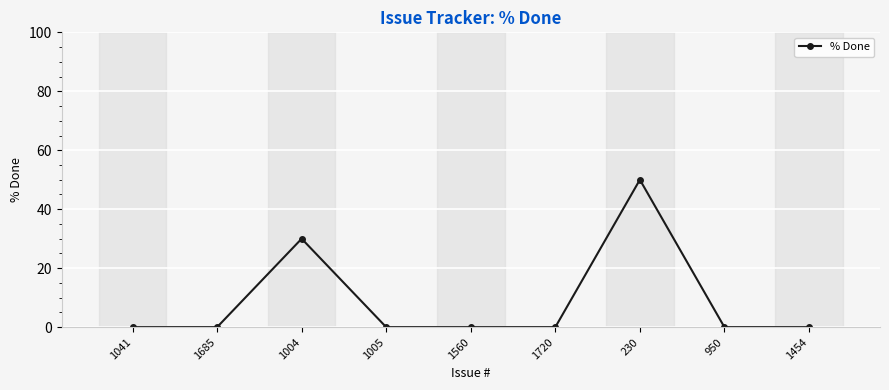

Reading right to left, list all the values displayed in this chart.

0	0	50	0	0	0	30	0	0